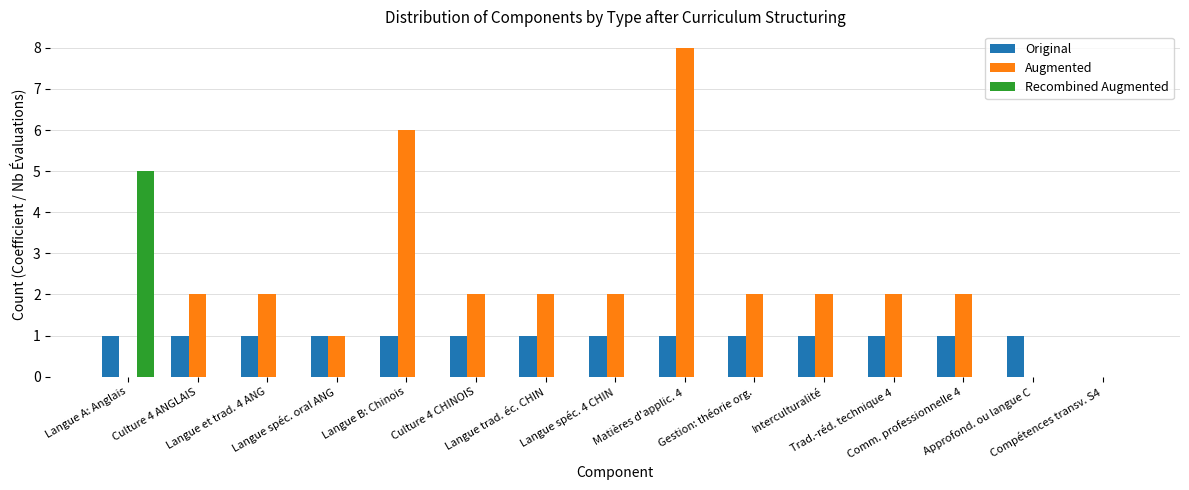

How many data points does each series have?

15